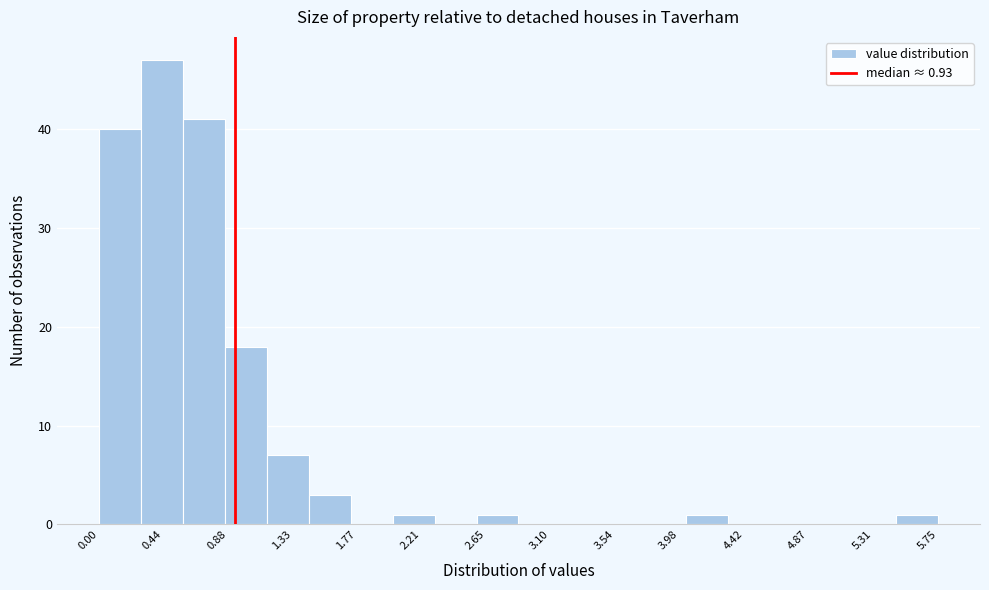

Reading left to right, transcribe this chart: for each bar, give the range it covers on the x-axis and its height. Neither the bar edges nor the heights are printed on the chart, so give them approximately, as read against the axes.

0.00 to 0.30: 40
0.30 to 0.60: 47
0.60 to 0.85: 41
0.85 to 1.15: 18
1.15 to 1.45: 7
1.45 to 1.75: 3
1.75 to 2.00: 0
2.00 to 2.30: 1
2.30 to 2.60: 0
2.60 to 2.90: 1
2.90 to 3.15: 0
3.15 to 3.45: 0
3.45 to 3.75: 0
3.75 to 4.05: 0
4.05 to 4.30: 1
4.30 to 4.60: 0
4.60 to 4.90: 0
4.90 to 5.20: 0
5.20 to 5.45: 0
5.45 to 5.75: 1